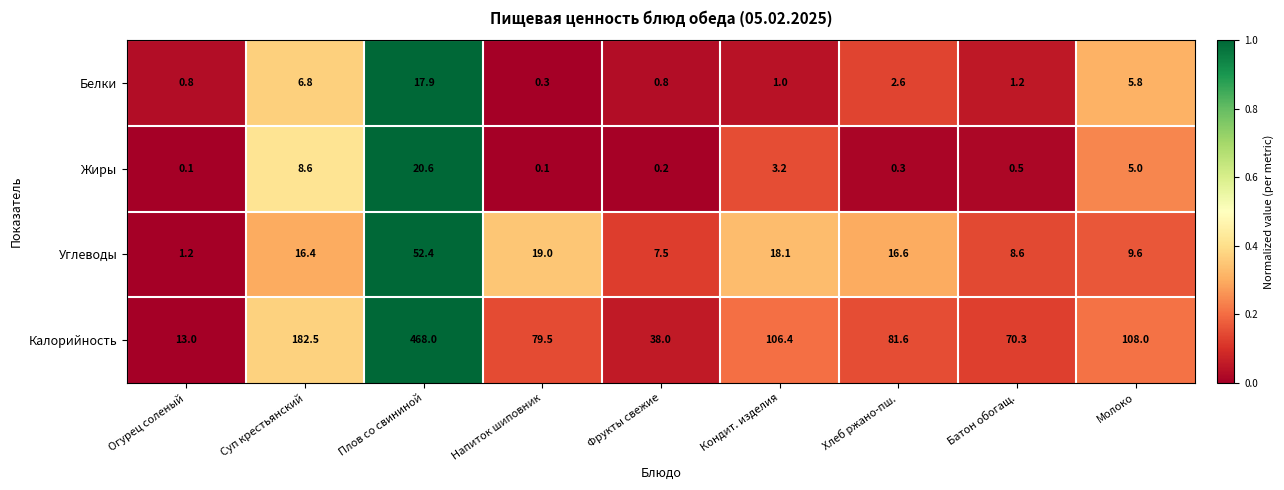

What is the approximate value of Углеводы at Фрукты свежие?

7.5